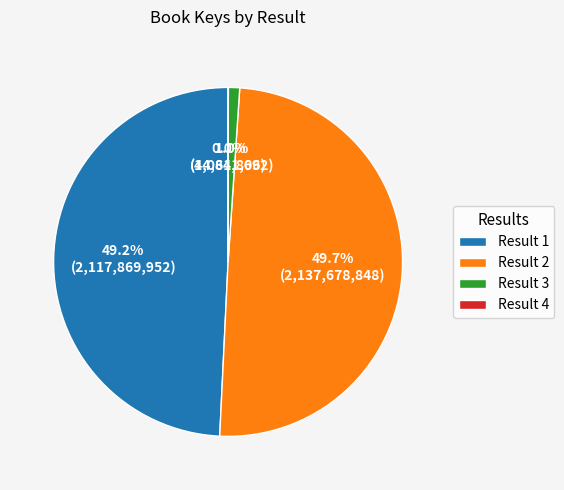

What percentage is NOT represented by Result 2?

50.3%